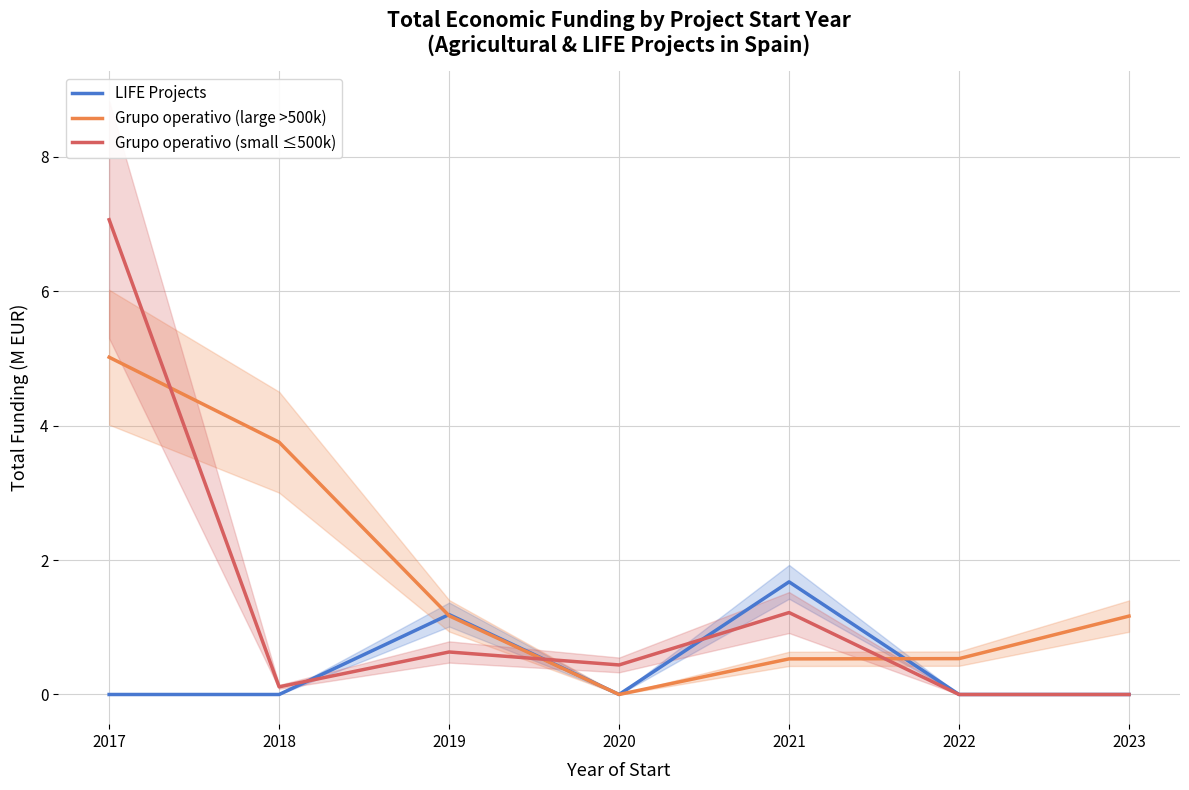

What is the average value of the Grupo operativo (large >500k) series?

1.7